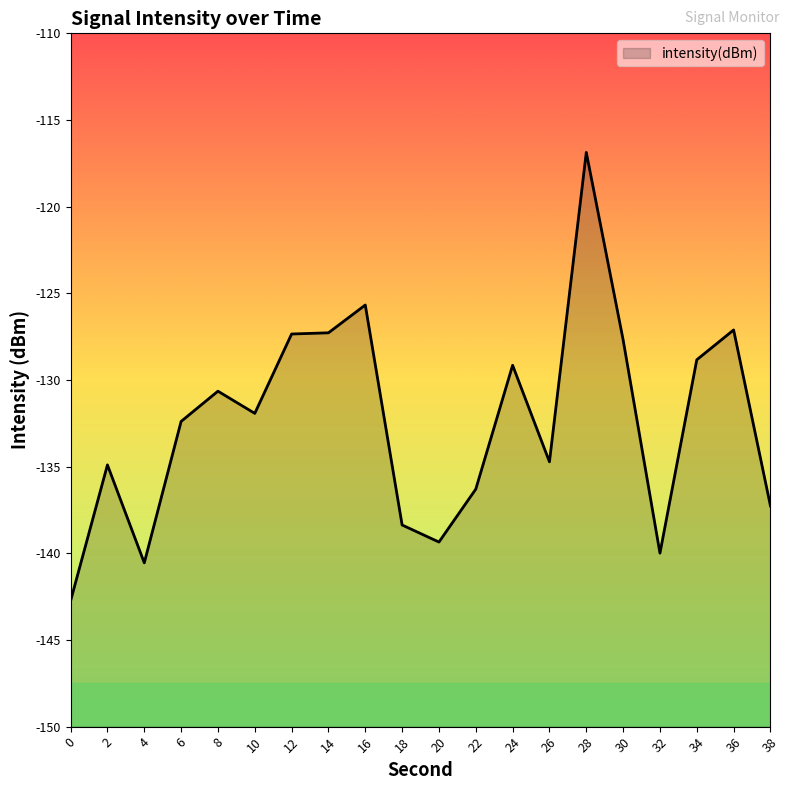

Which has a higher value, 16 or 28?

28